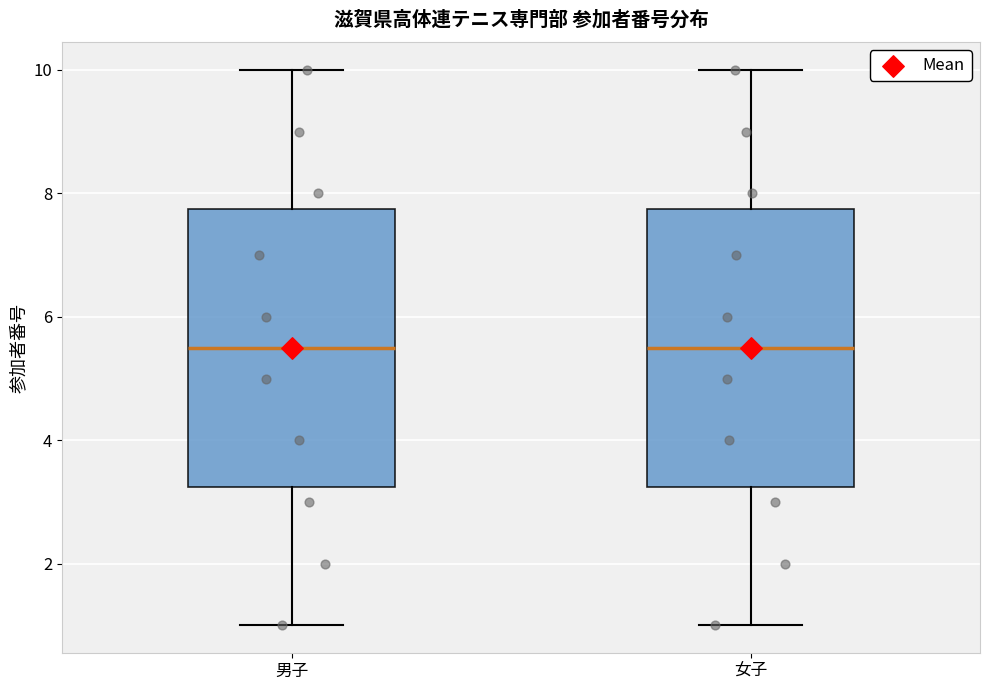

Where is the lower edge of the box for 女子 on the y-axis? The values are not printed on the chart, so give them approximately, as read against the axis.

3.2